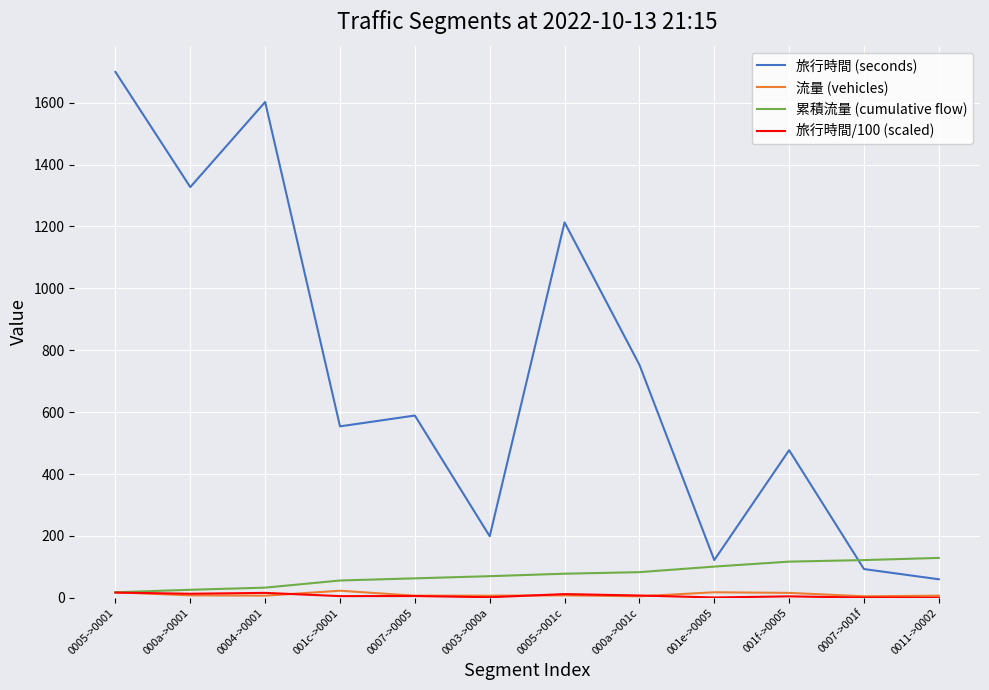

The value of 流量 (vehicles) at 000a->0001 is 8.0. True or false?

True